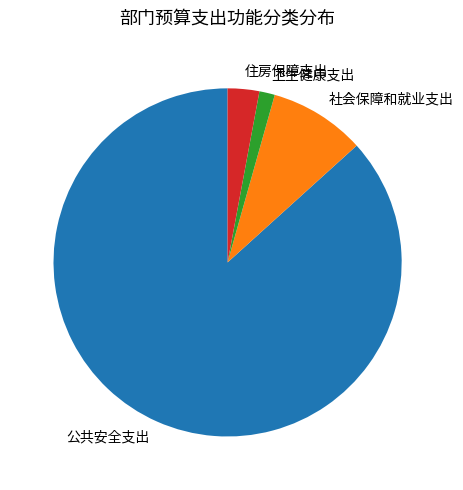

Approximately how many times larger is the value at 公共安全支出 compared to 住房保障支出?

29.6